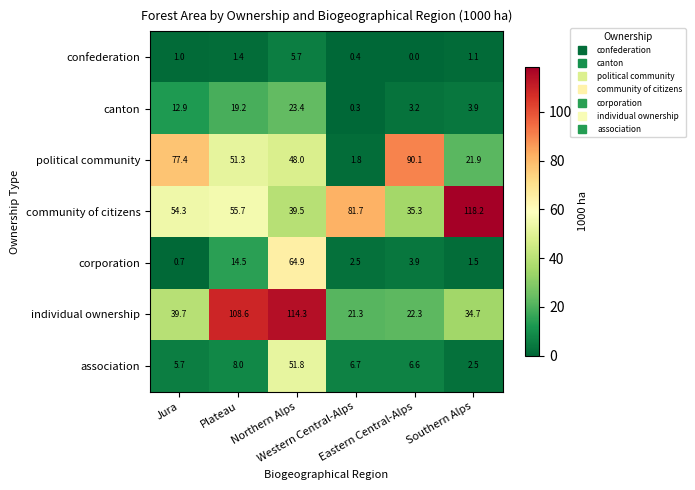

At how many categories does at least one series exceed 66?

6